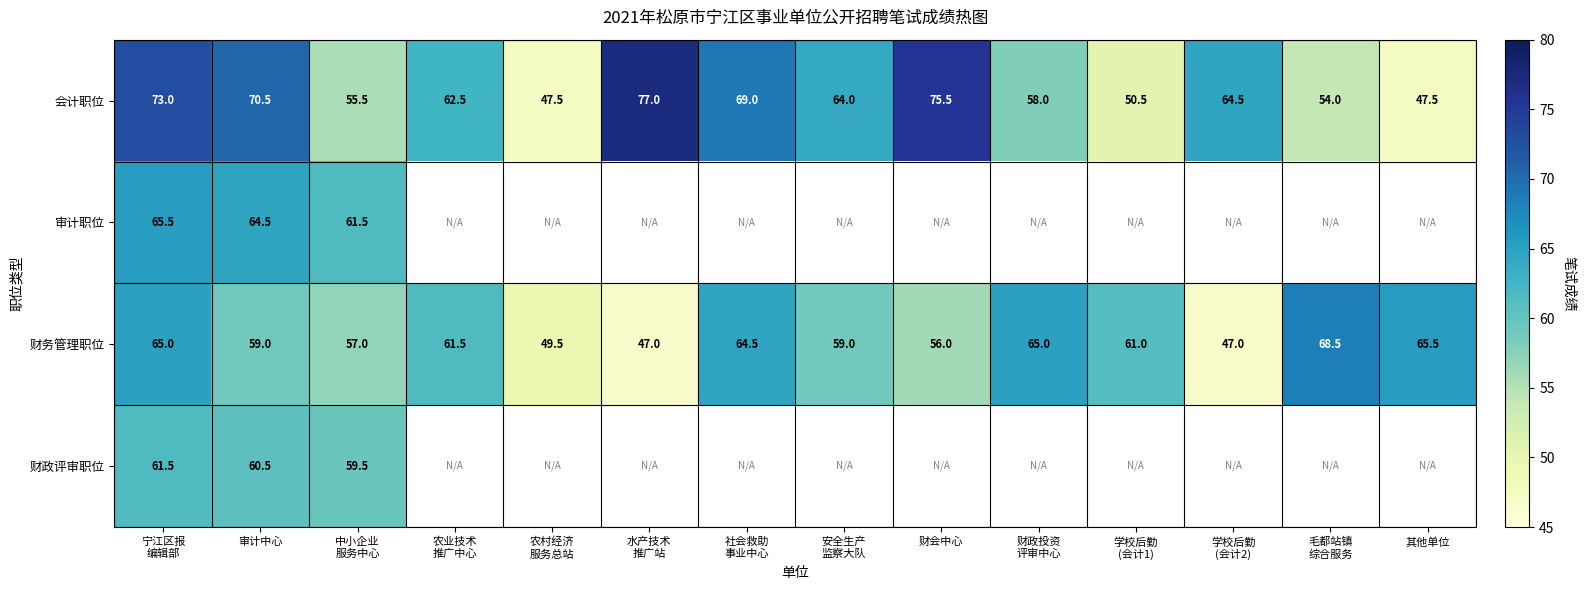

What is the highest value of the 财务管理职位 series?

68.5